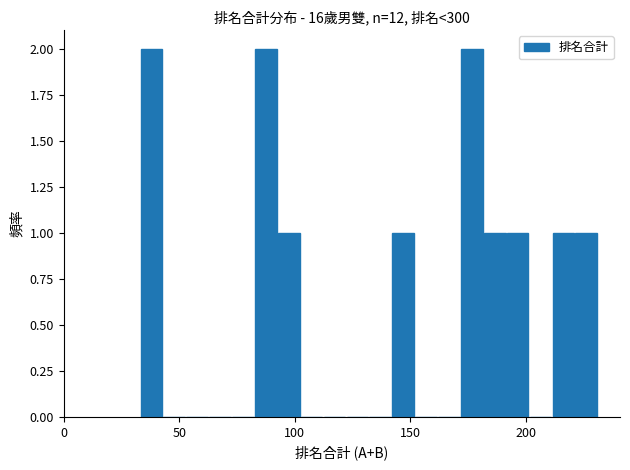

Does the chart contain stacked bars?

No